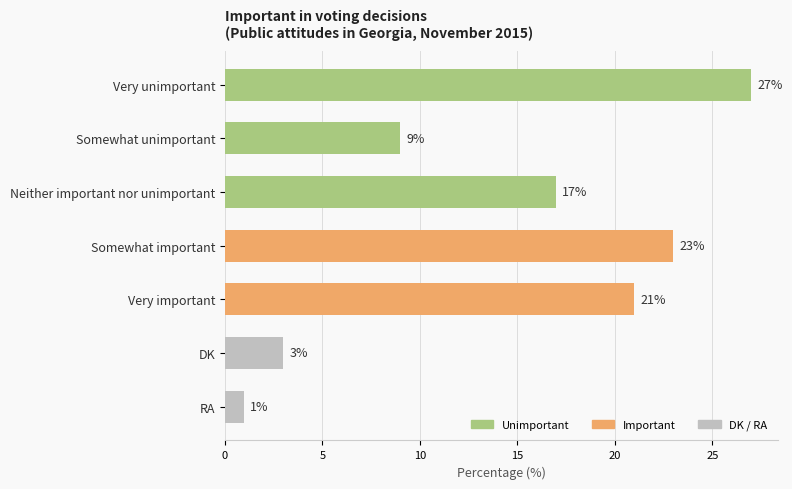

Which has a higher value, DK or Somewhat important?

Somewhat important